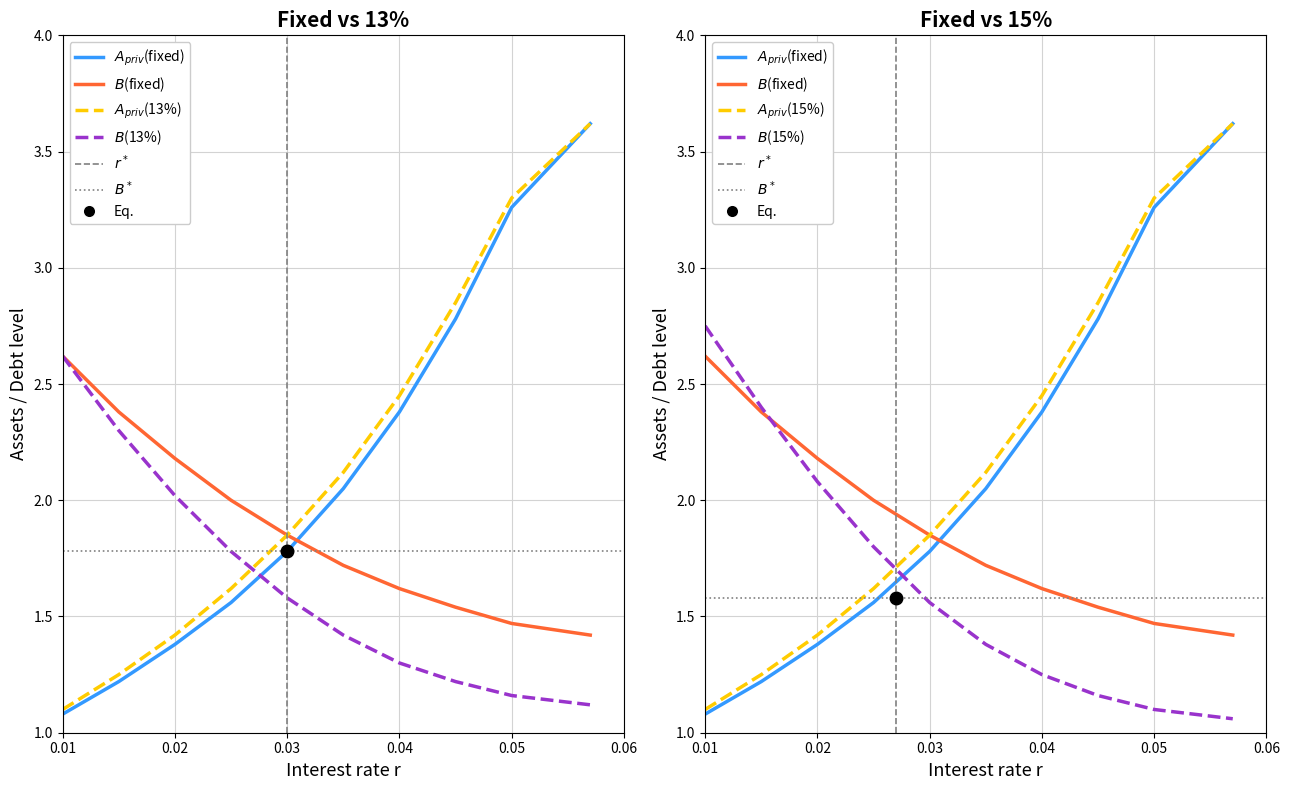

List the series in order of their peak value, highest first.

$A_{priv}$(fixed), $A_{priv}$(13%), $A_{priv}$(15%), $B$(15%), $B$(fixed), $B$(13%)